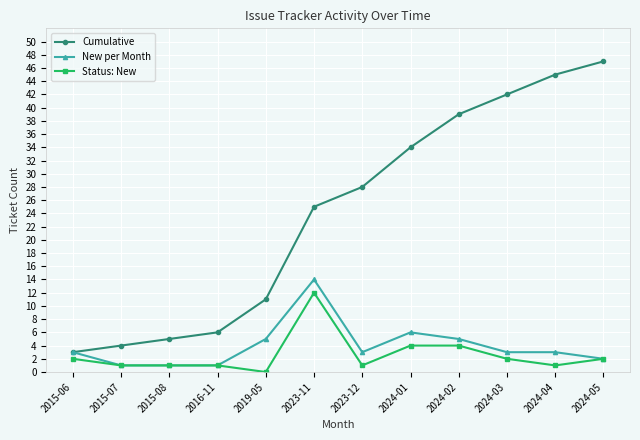

What is the sum of all New per Month values?

47